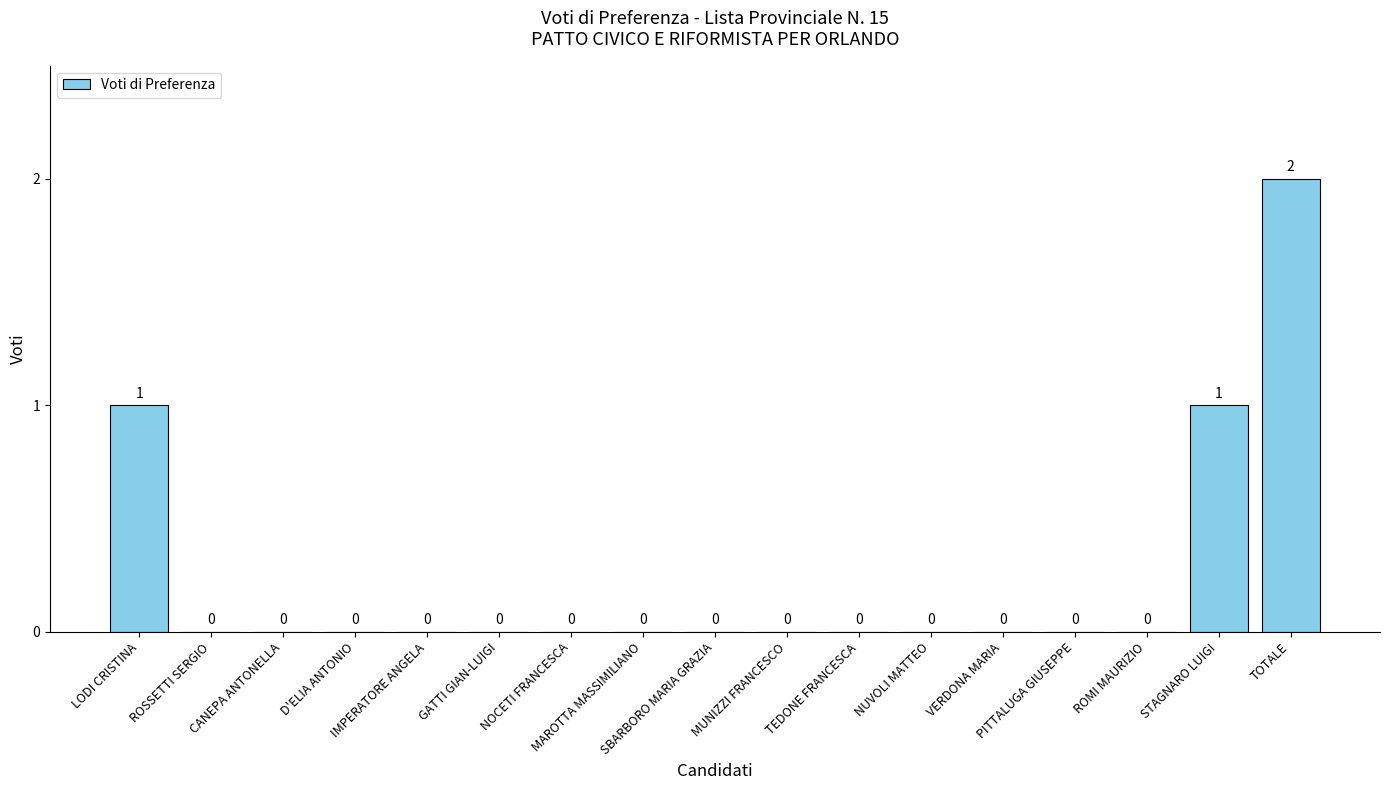

Reading left to right, what are all the values shown in this chart?

1	0	0	0	0	0	0	0	0	0	0	0	0	0	0	1	2